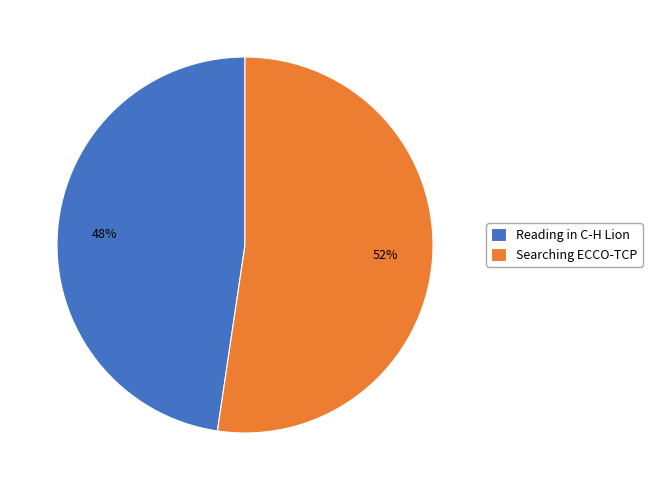

Is the sum of Searching ECCO-TCP and Reading in C-H Lion greater than half?

Yes